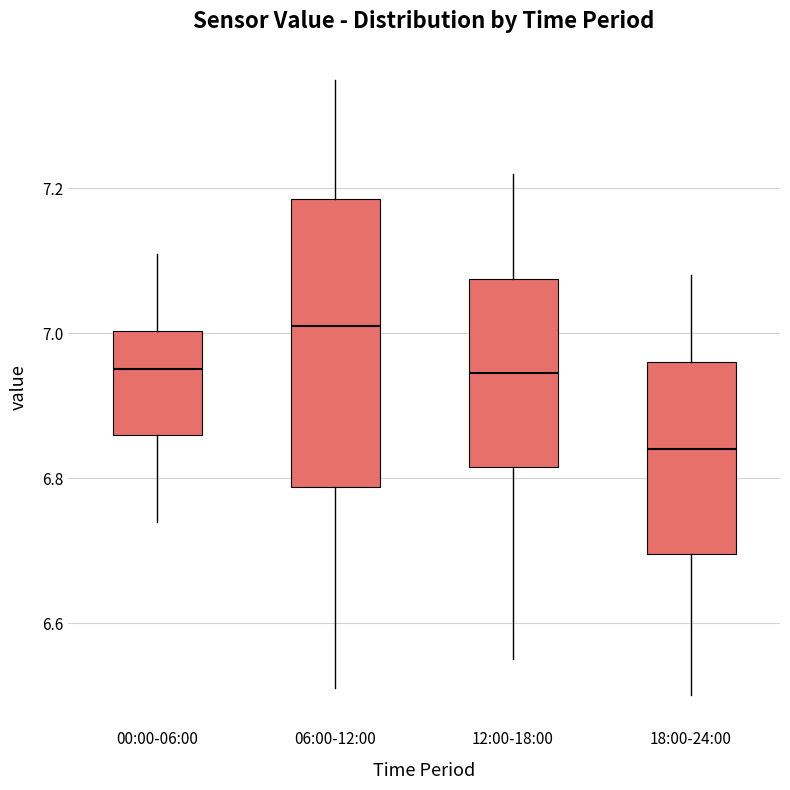

Which box is the tallest, from its lower edge to its upper edge?

06:00-12:00